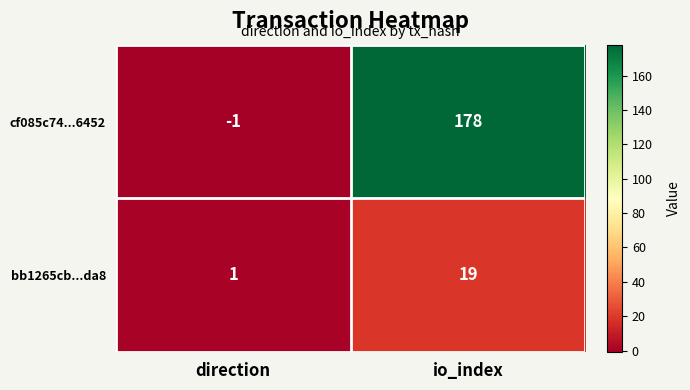

The cf085c74...6452 series shows 178 at io_index. True or false?

True